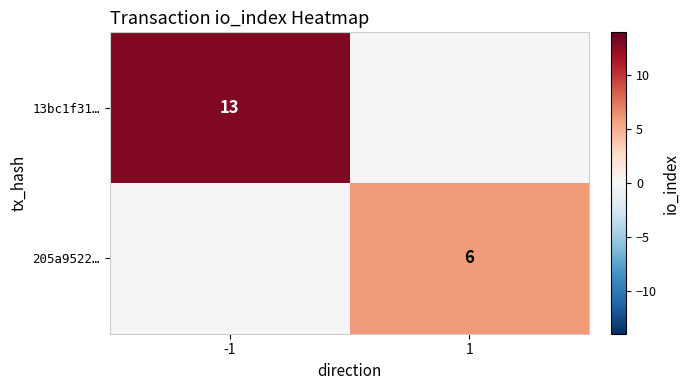

The 13bc1f31… series shows 4 at -1. True or false?

False